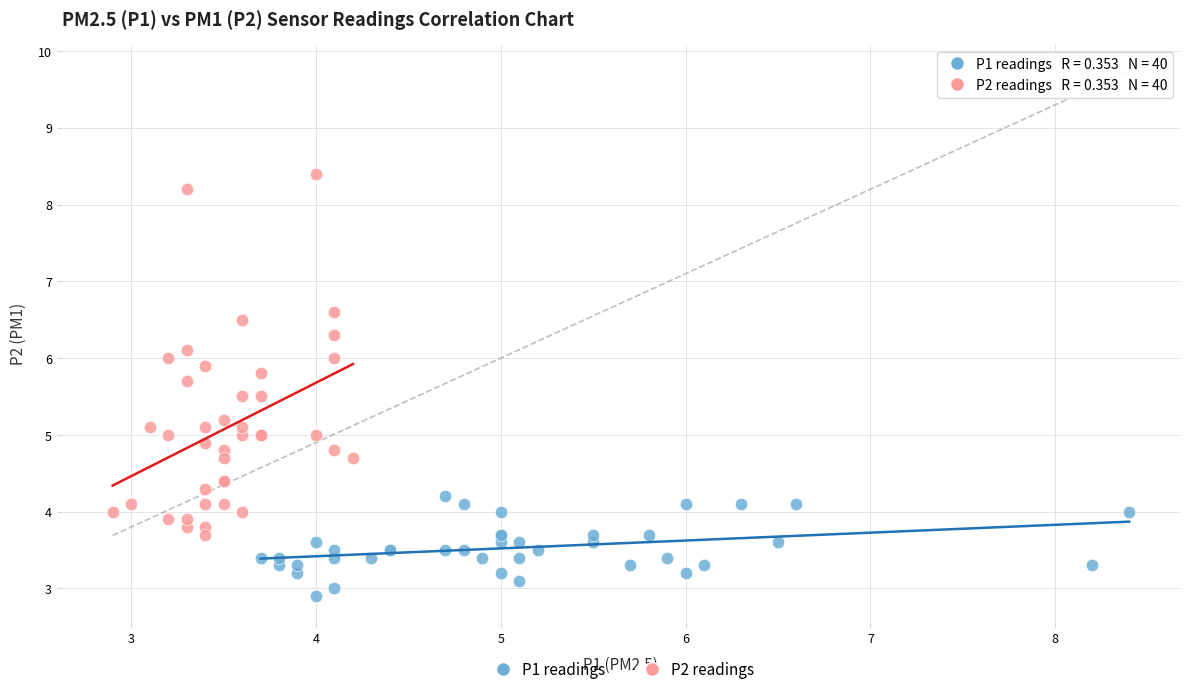

Which series contains the lowest Y value?

P1 readings